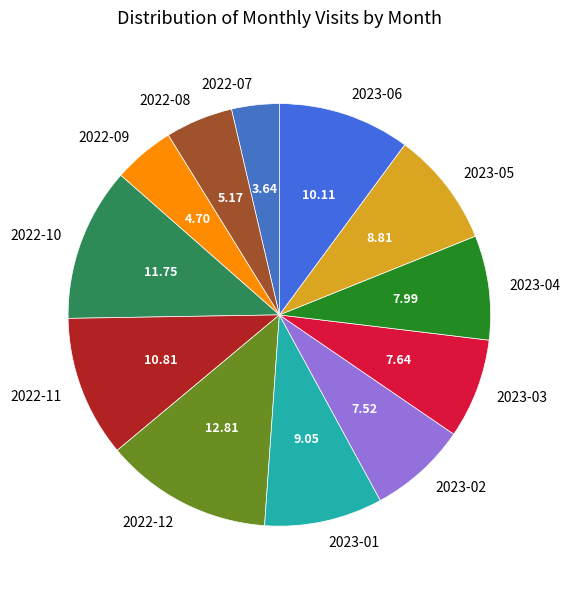

The 2023-03 slice represents 8% of the pie. True or false?

True